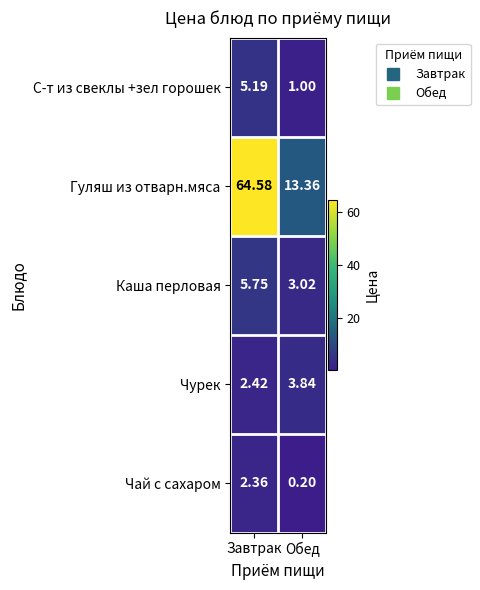

At which category does the chart reach its peak across all series?

Завтрак